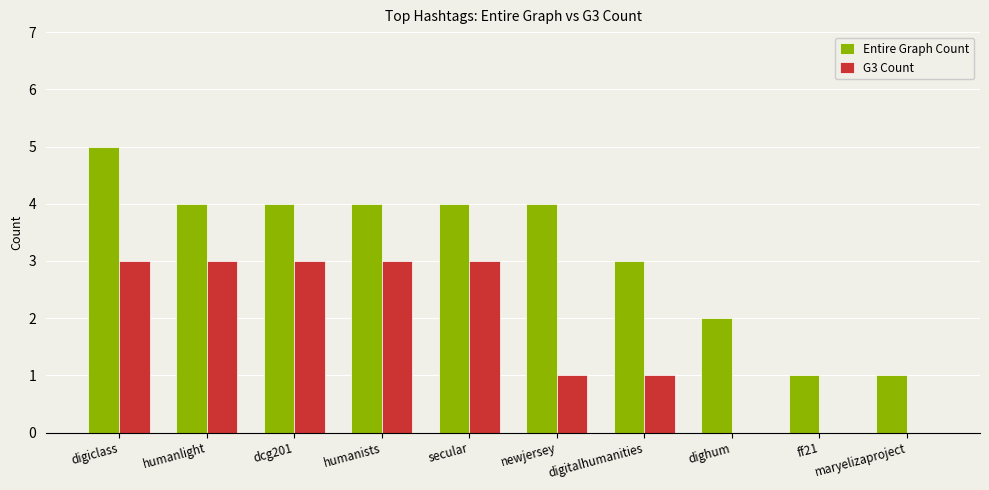

At which label is Entire Graph Count closest to 3?

digitalhumanities